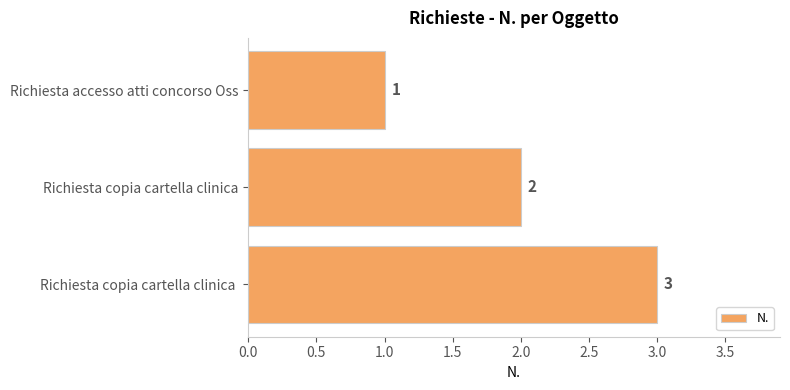

What position from the top is Richiesta copia cartella clinica?

2